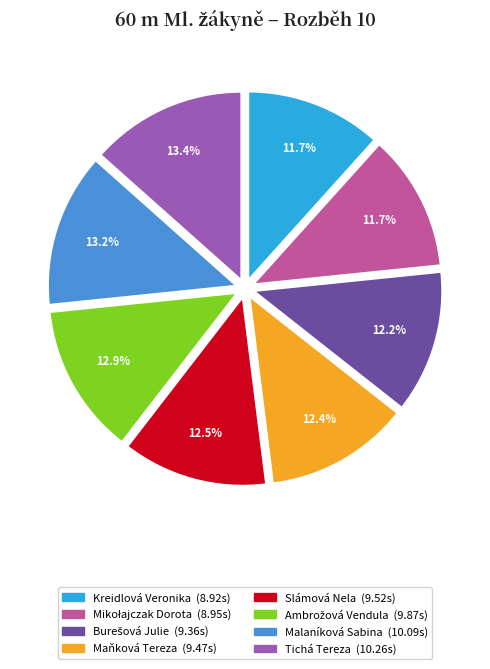

Which has a higher value, Tichá Tereza or Slámová Nela?

Tichá Tereza